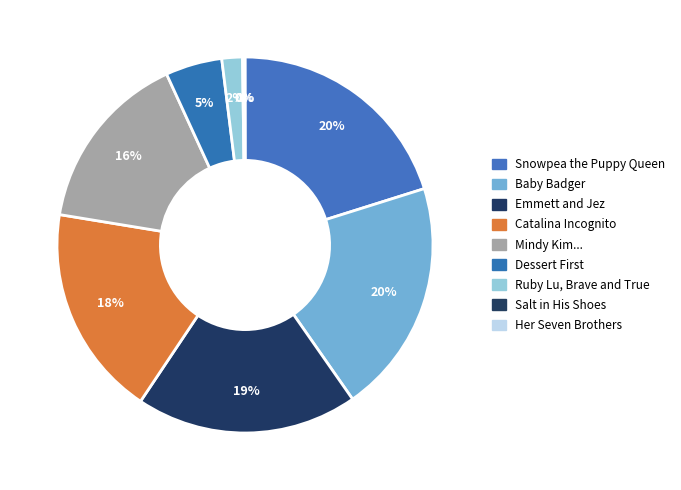

To the nearest percent, what is the difference between the largest and smallest slice percentages?

20%